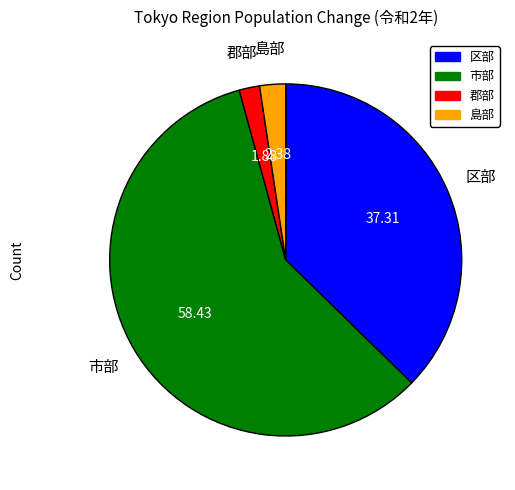

What is the majority slice?

市部